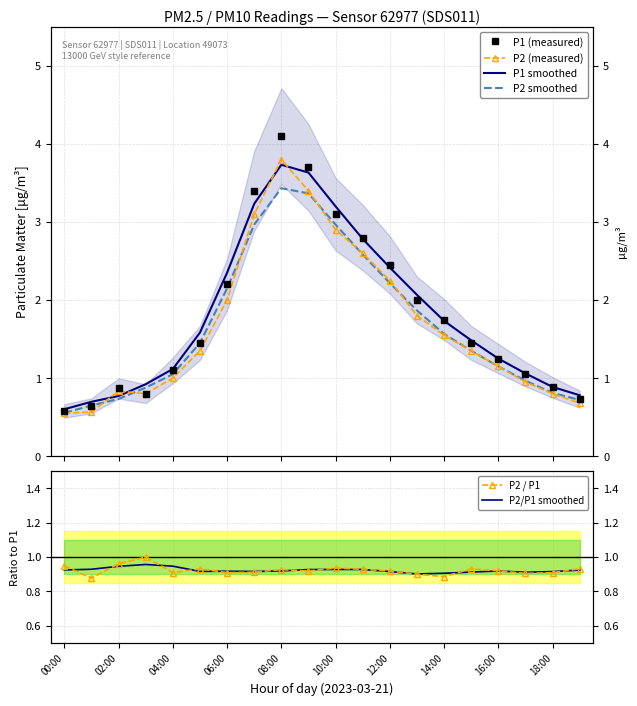

How many times do P1 (measured) and P1 smoothed cross each other?

10